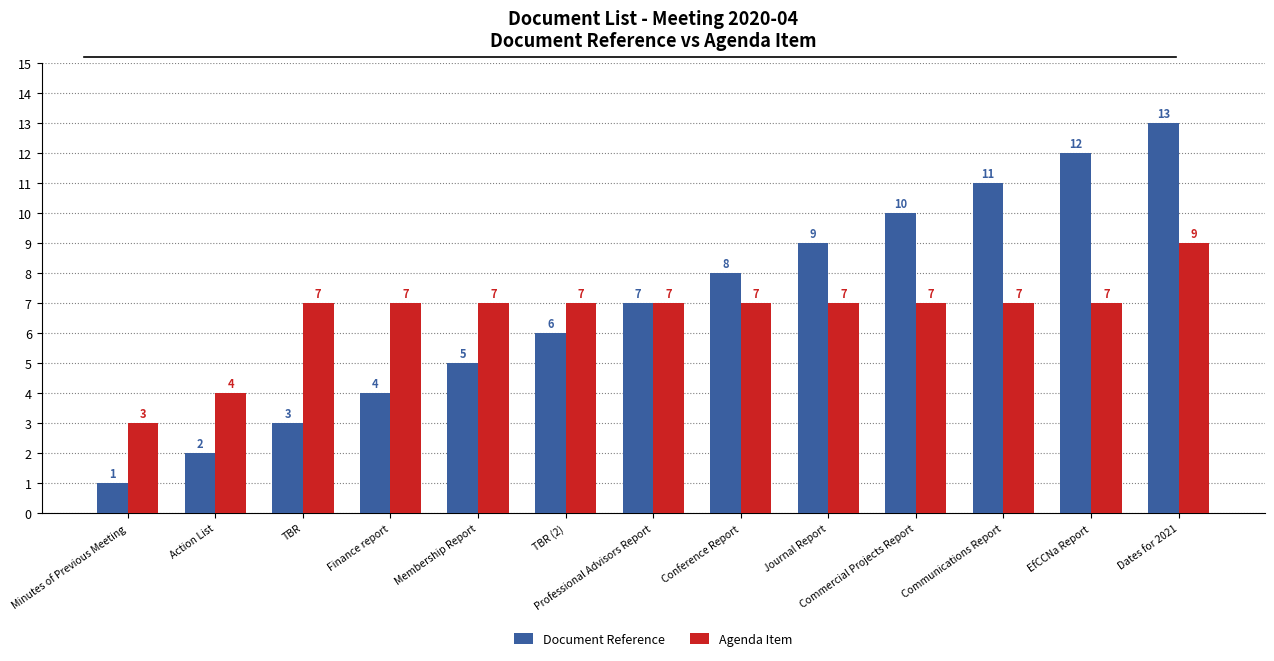

How many groups of bars are there?

13